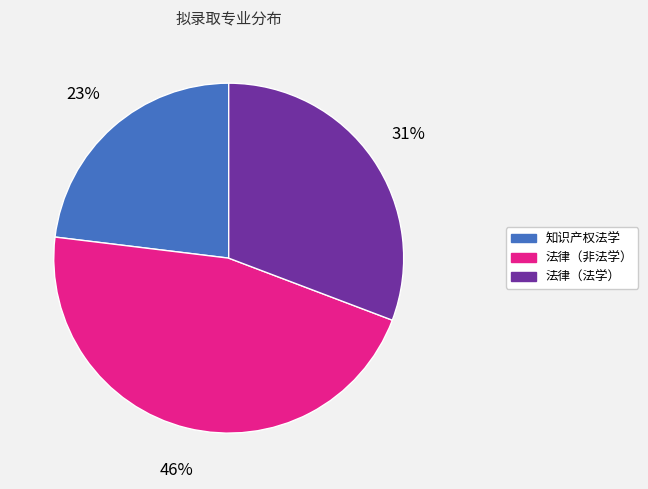

Combined, do 知识产权法学 and 法律（法学） account for over 50%?

Yes